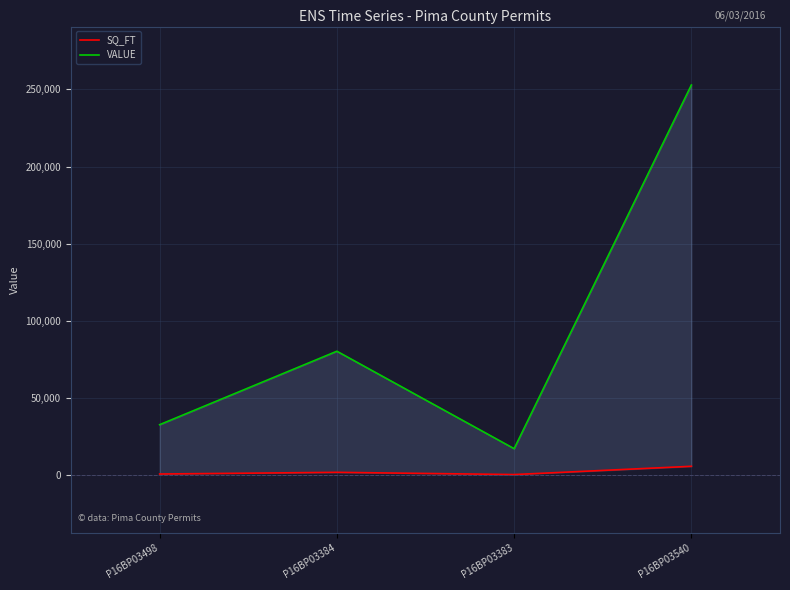

How many lines are shown in the chart?

2